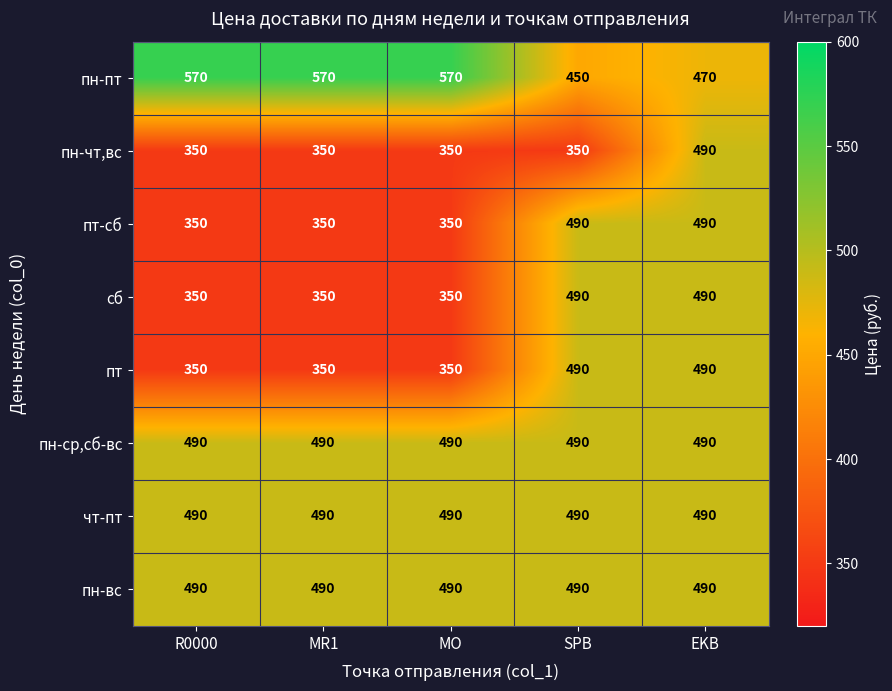

What is the spread (max minus min) of values at SPB?

140